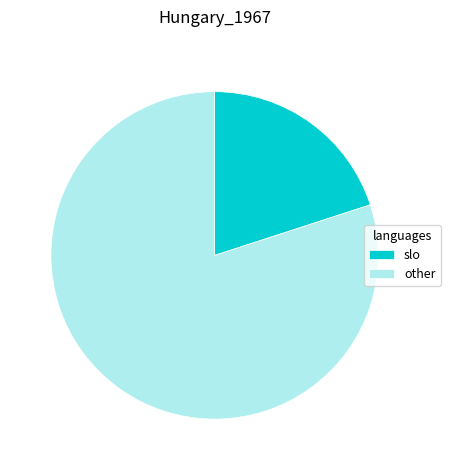

What is the smallest slice in the pie chart?

slo